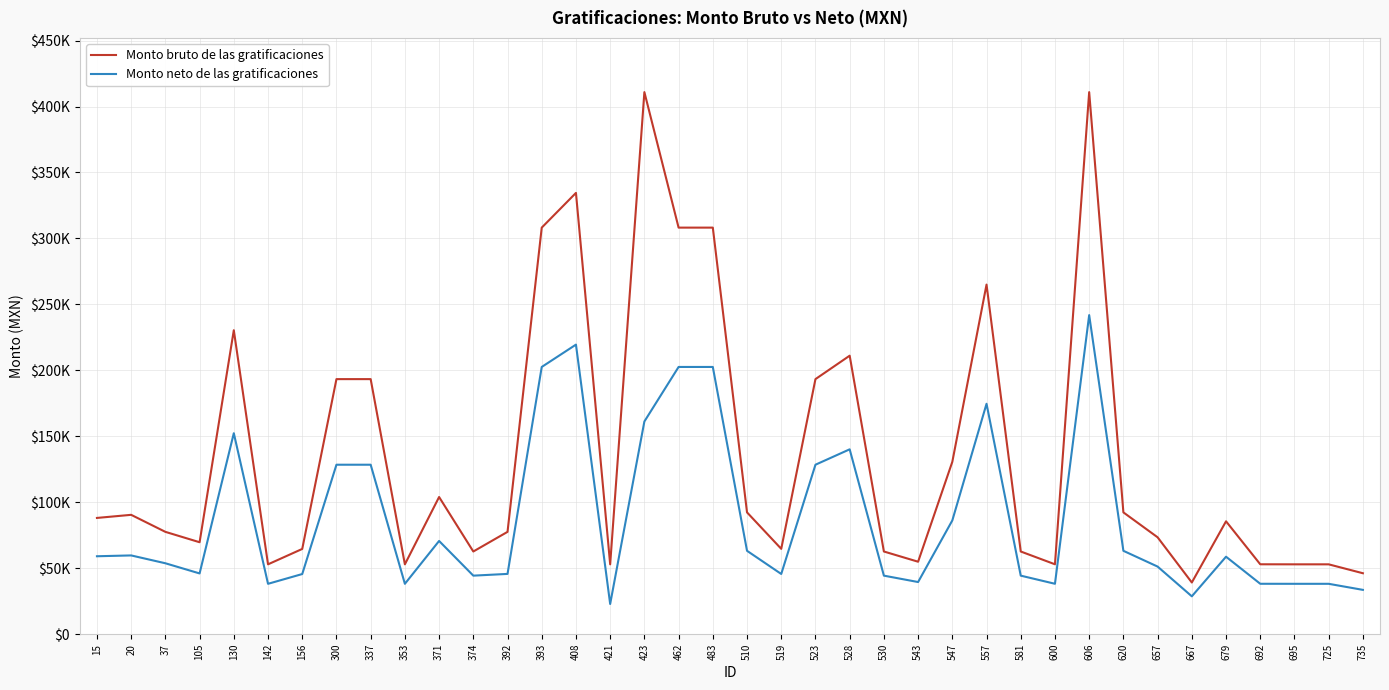

At which category does Monto neto de las gratificaciones reach its first local peak?

20